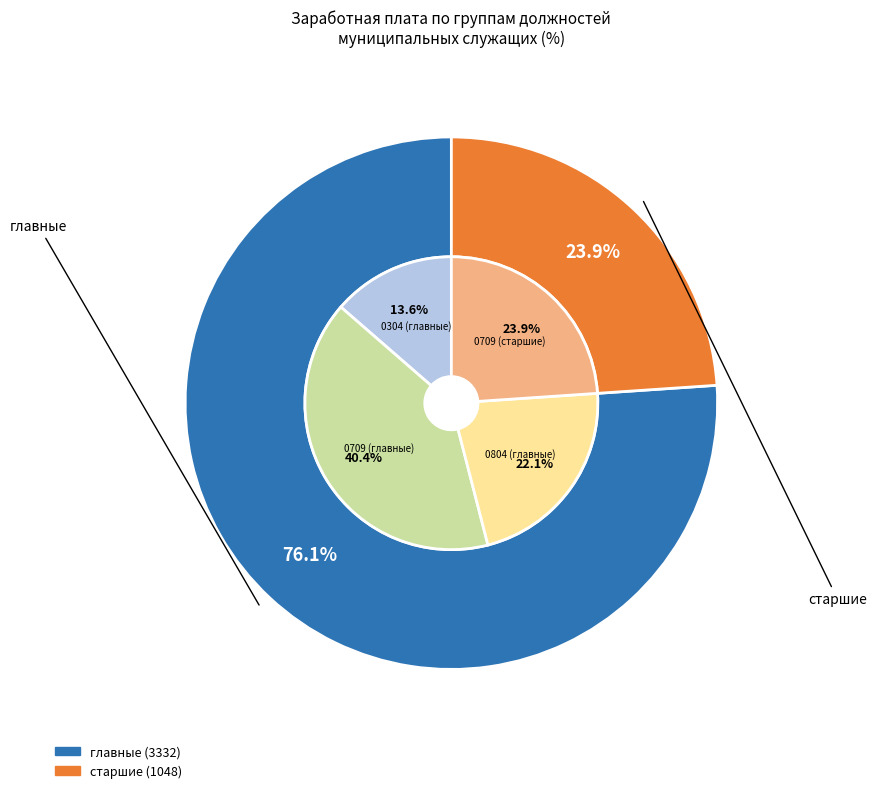

Combined, do старшие and младшие account for over 50%?

No